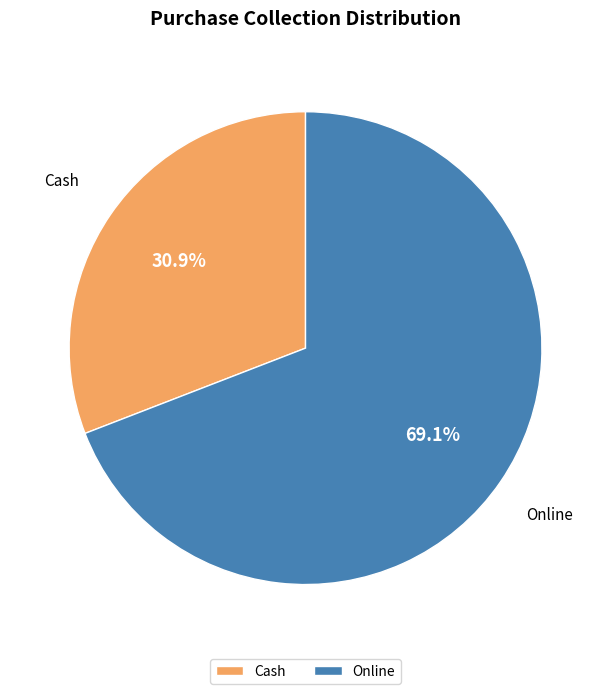

The Online slice represents 69% of the pie. True or false?

True